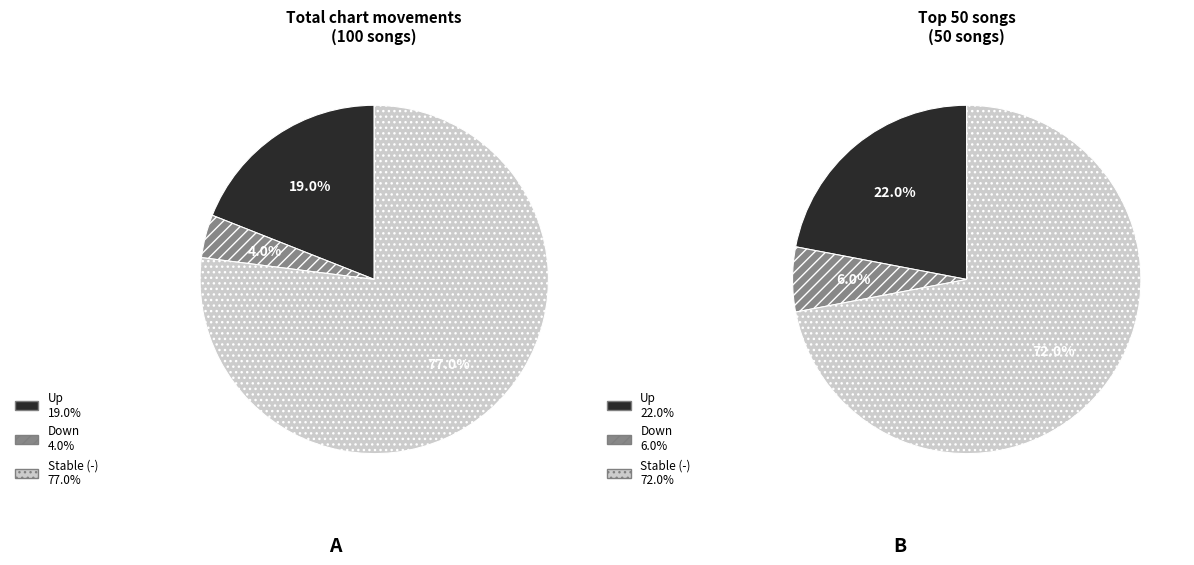

What percentage is NOT represented by -?

23.0%